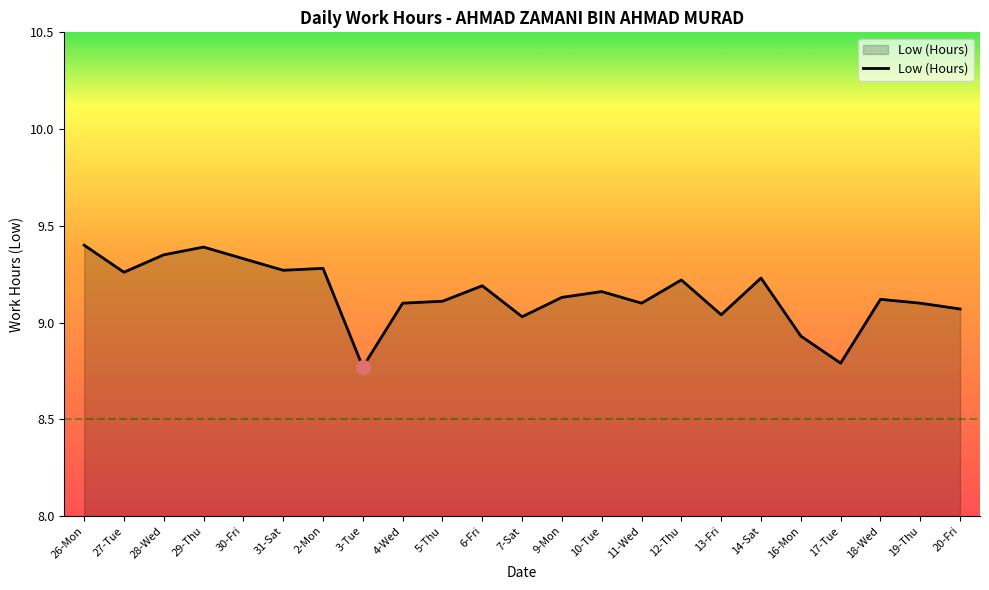

True or false: the data has more than 1 interior local peaks.

True